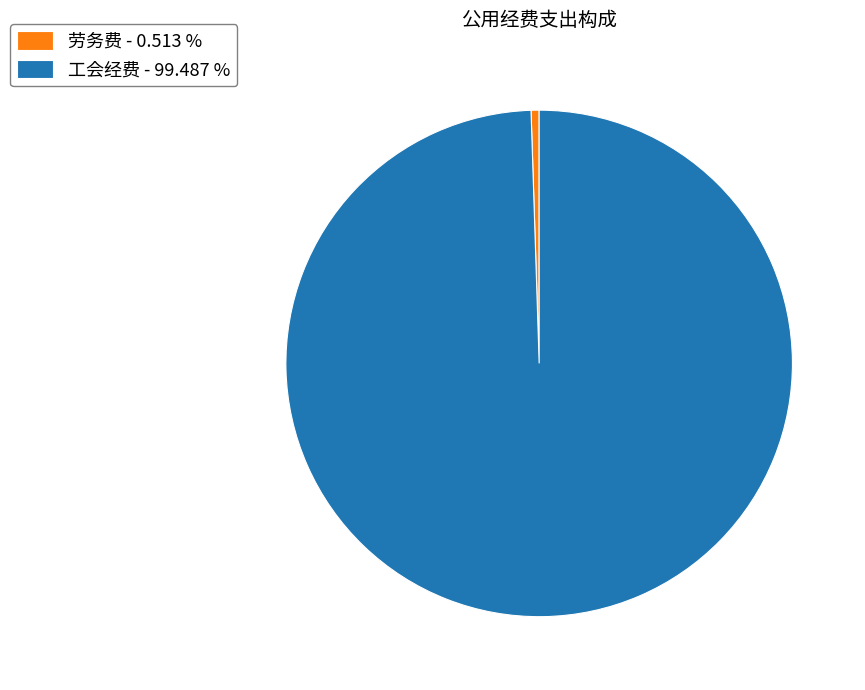

How many slices are in this pie chart?

2